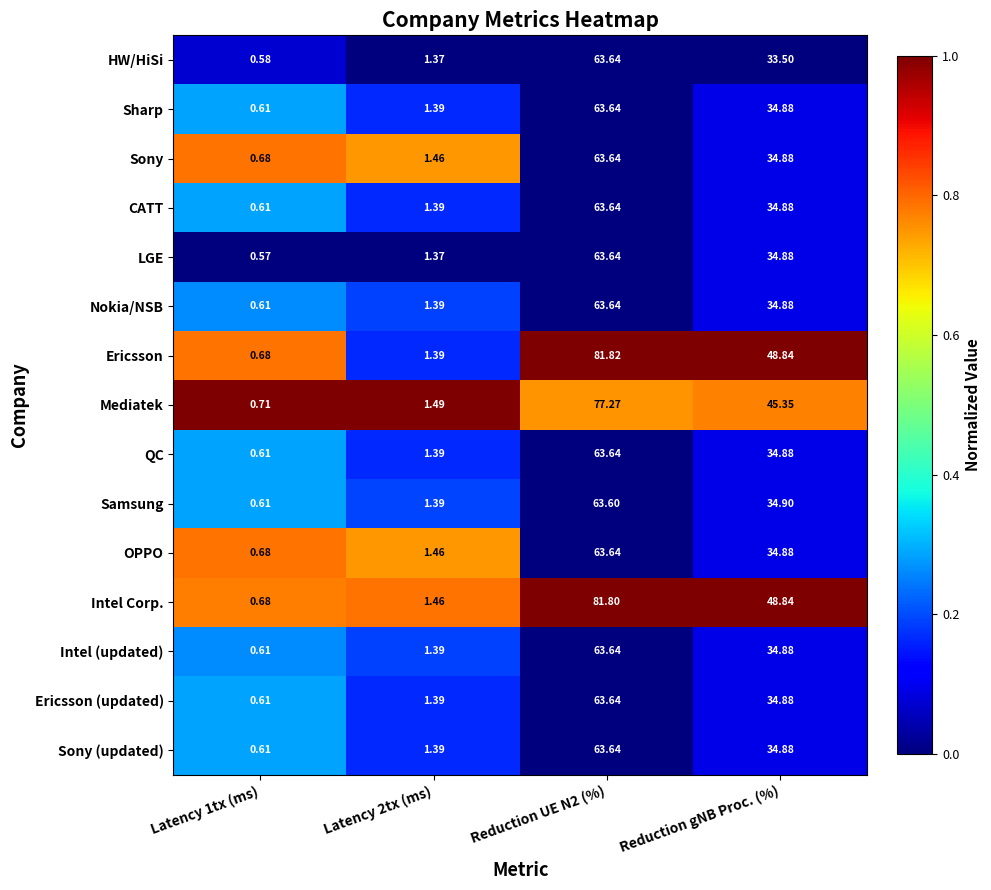

Between Latency 1tx (ms) and Latency 2tx (ms), which series saw the biggest shift?

LGE